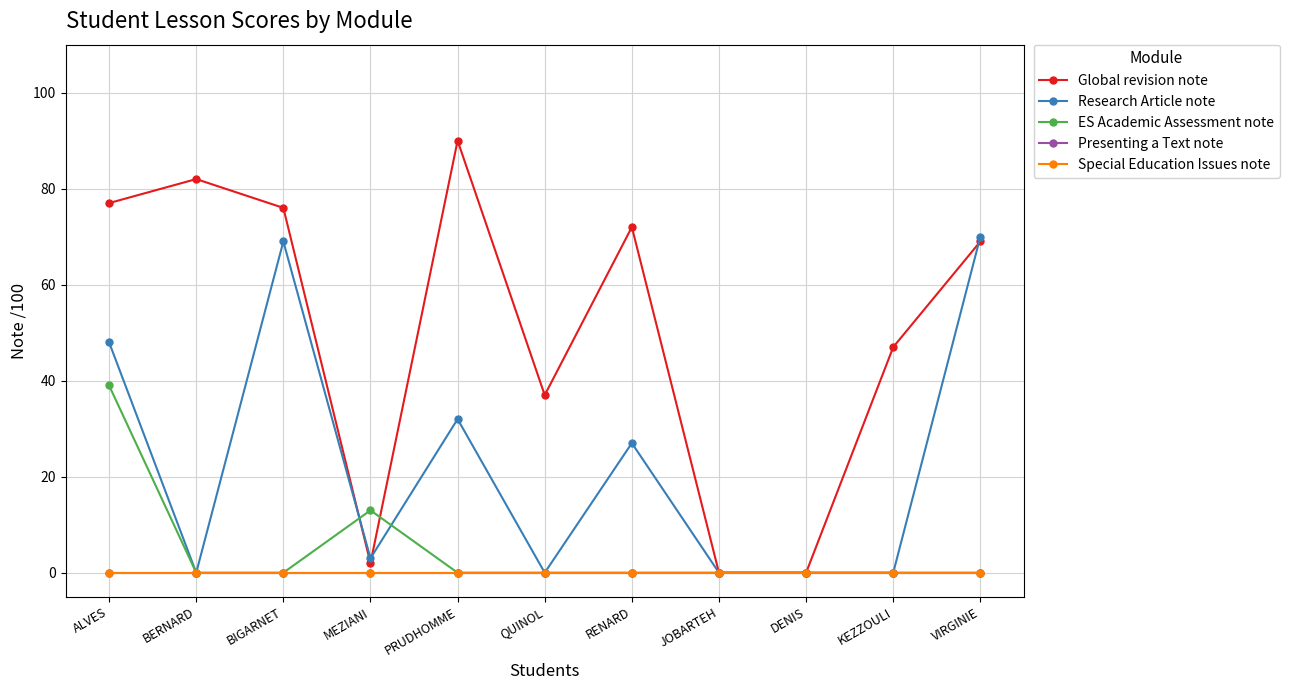

What is the spread (max minus min) of values at RENARD?

72